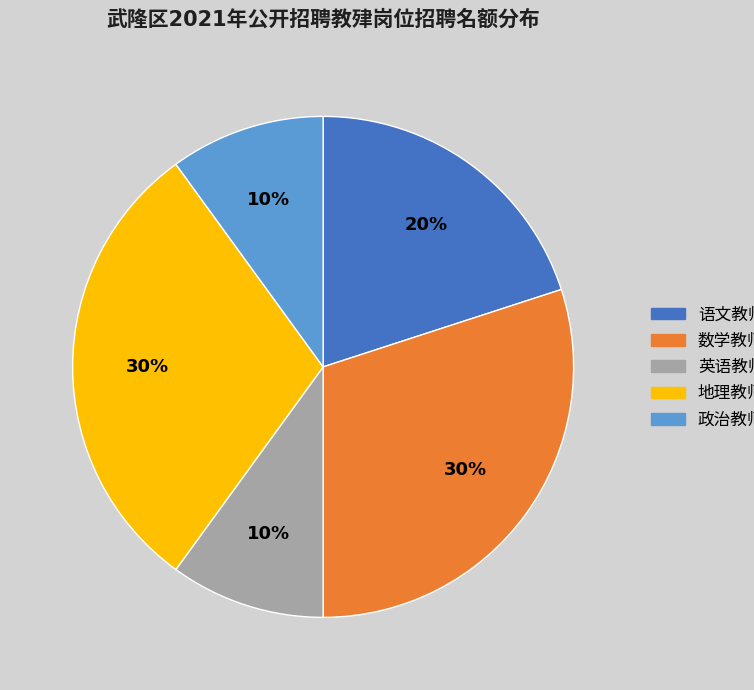

Does any single category account for the majority?

No